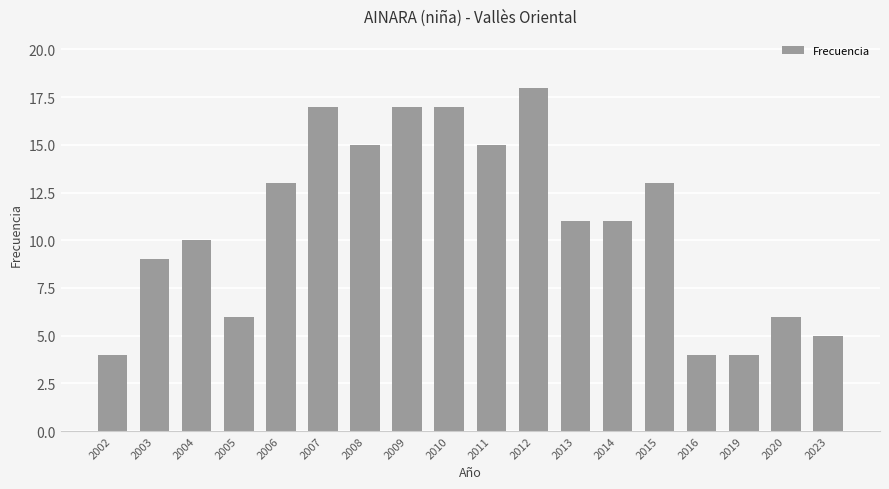

Read the value at 2009.

17